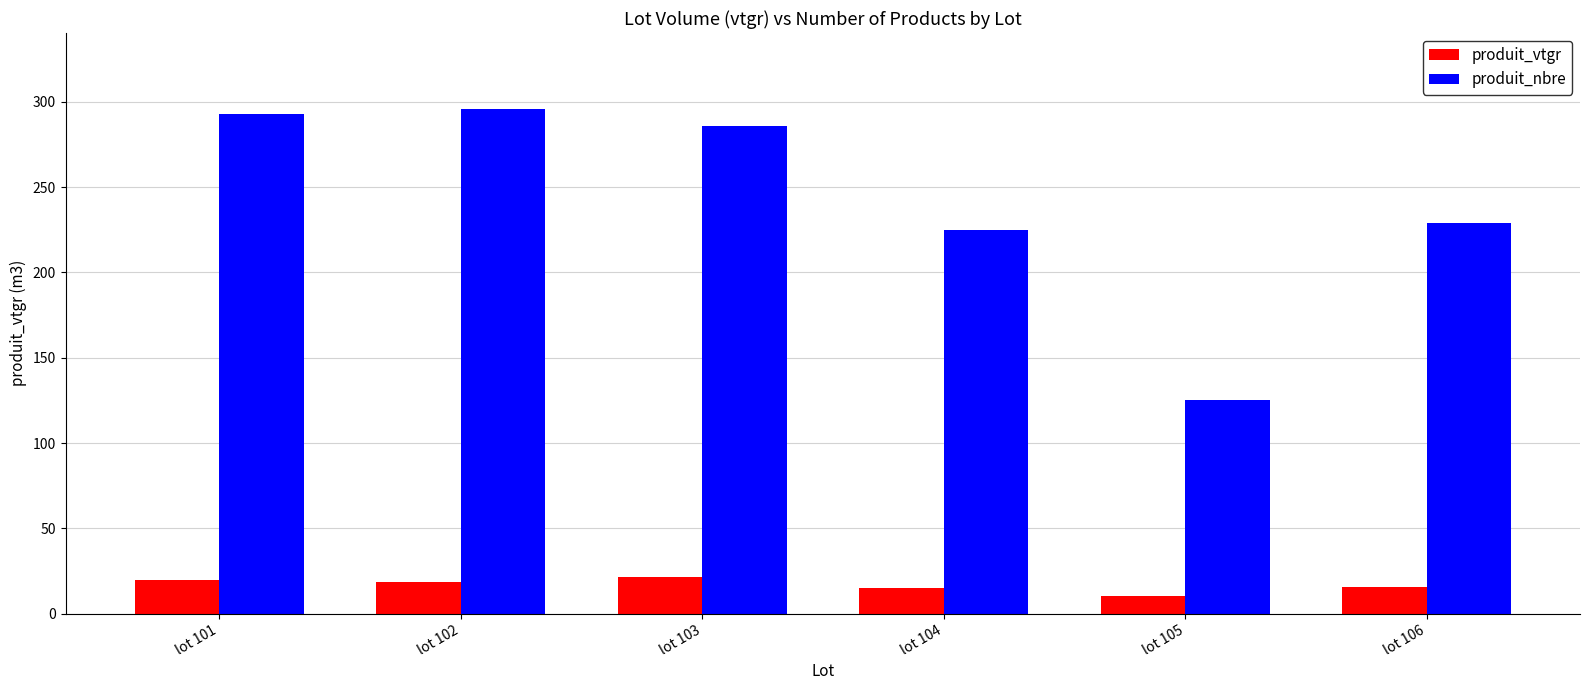

What is the approximate value of produit_nbre at lot 106?

229.0